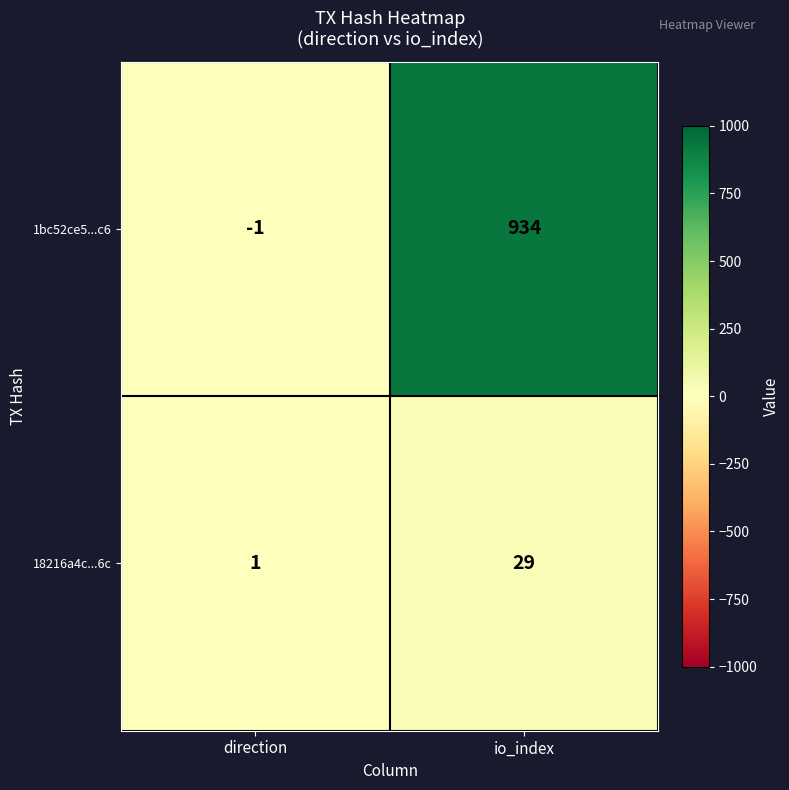

At which category does the chart reach its minimum across all series?

direction